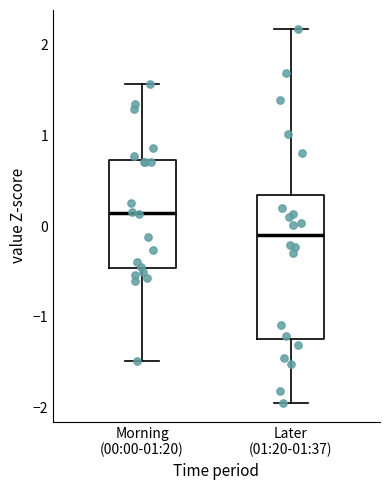

Where does the lower whisker of the box for Later (01:20-01:37) end on the y-axis? The values are not printed on the chart, so give them approximately, as read against the axis.

-1.9